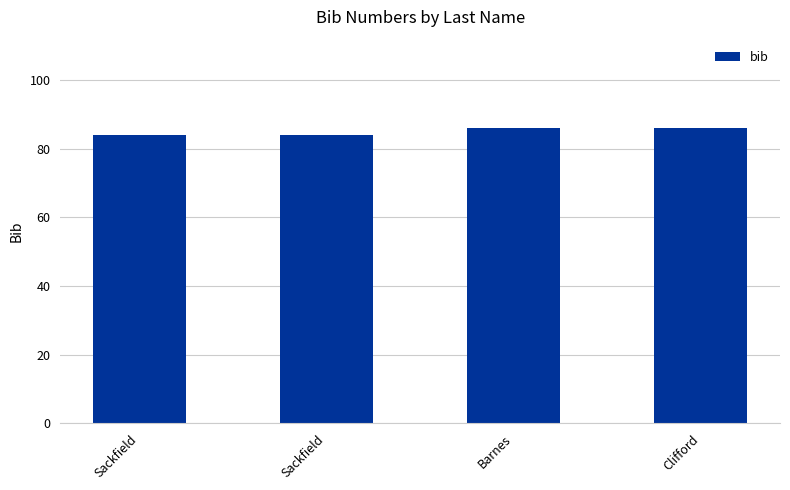

What is the difference between the values at Barnes and Sackfield?

2